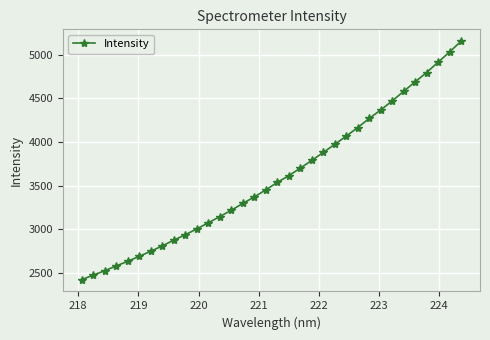

What is the difference between the maximum and minimum values?

2731.1